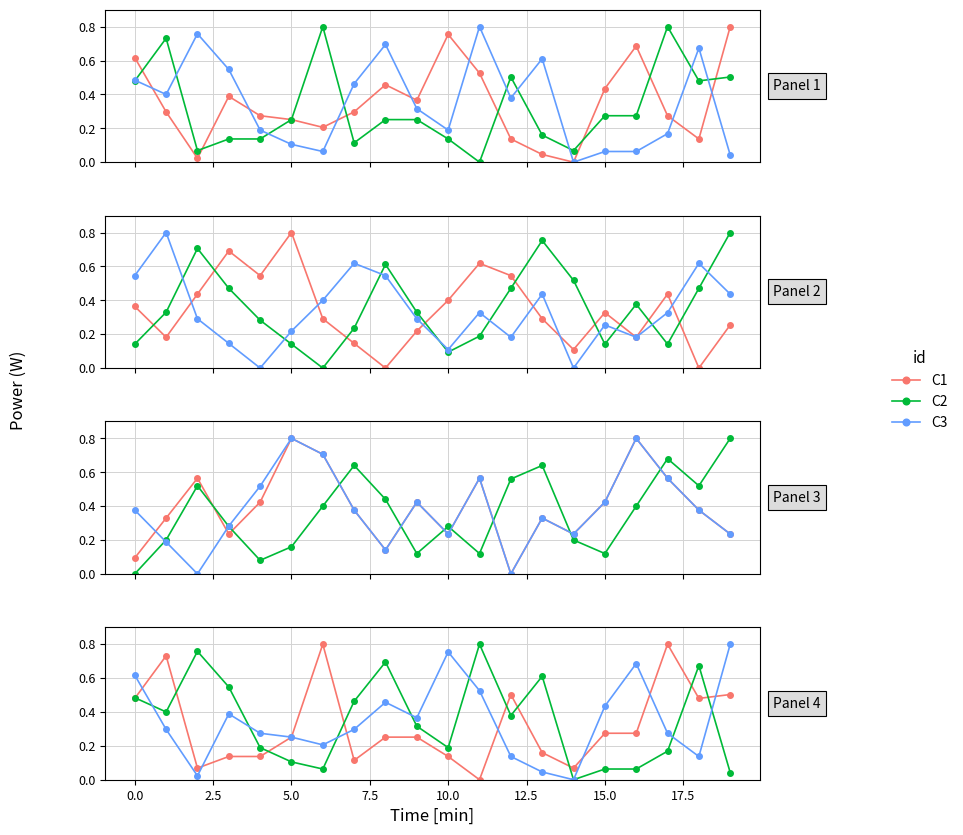

How many interior local peaks does the C2 series have?

5